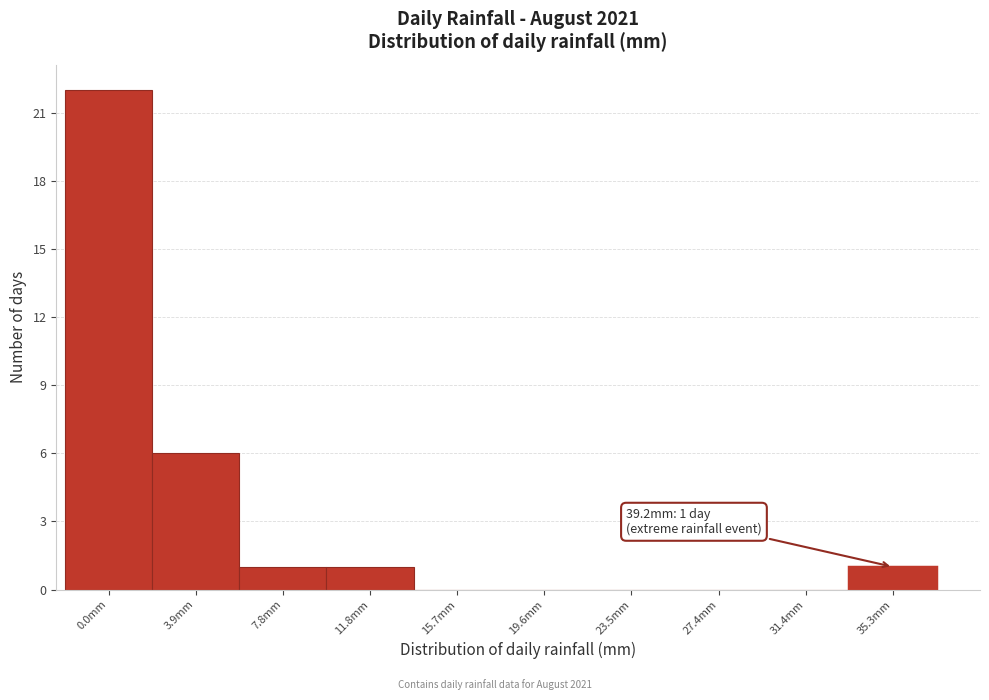

Reading left to right, extract all data points from this chart.

0.0mm=22	3.9mm=6	7.8mm=1	11.8mm=1	15.7mm=0	19.6mm=0	23.5mm=0	27.4mm=0	31.4mm=0	35.3mm=1